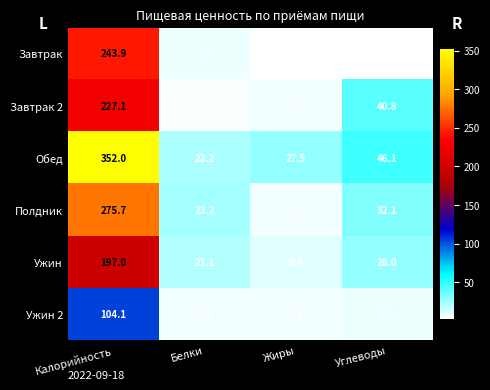

What is the difference between the Завтрак values at Углеводы and Калорийность?

241.7